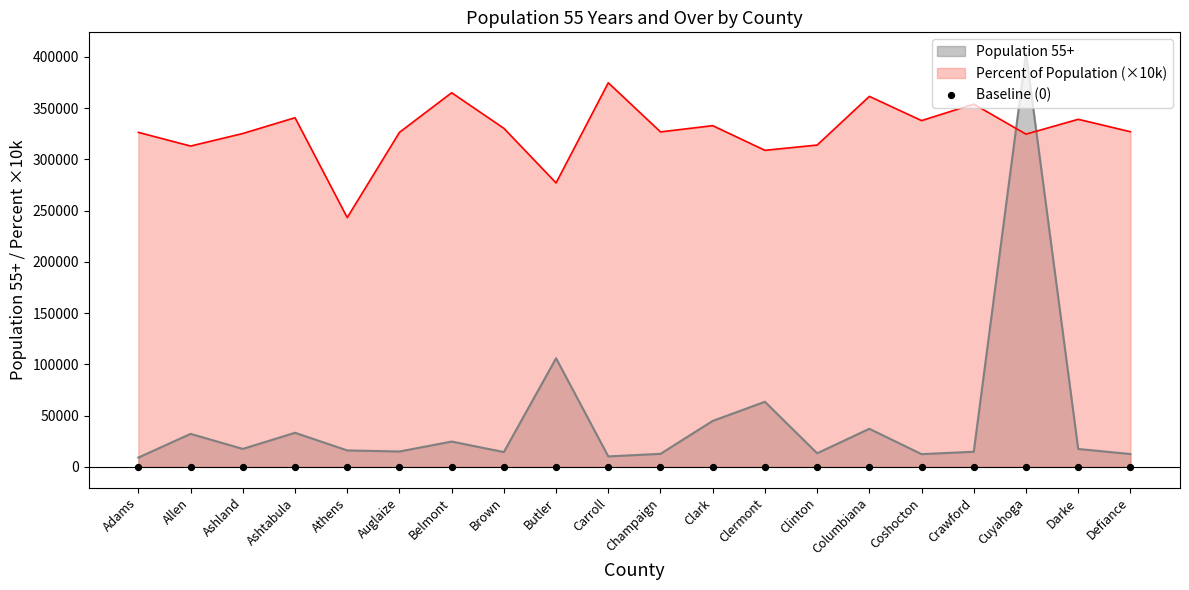

At how many categories does at least one series exceed 339516?

6